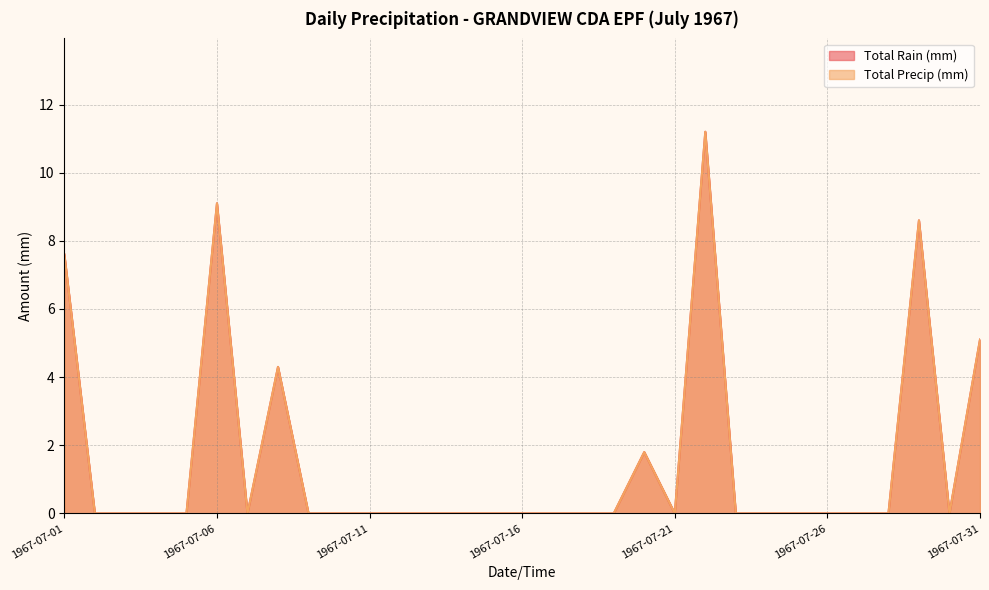

Rank the series at 1967-07-31 from lowest to highest value.

Total Rain (mm), Total Precip (mm)